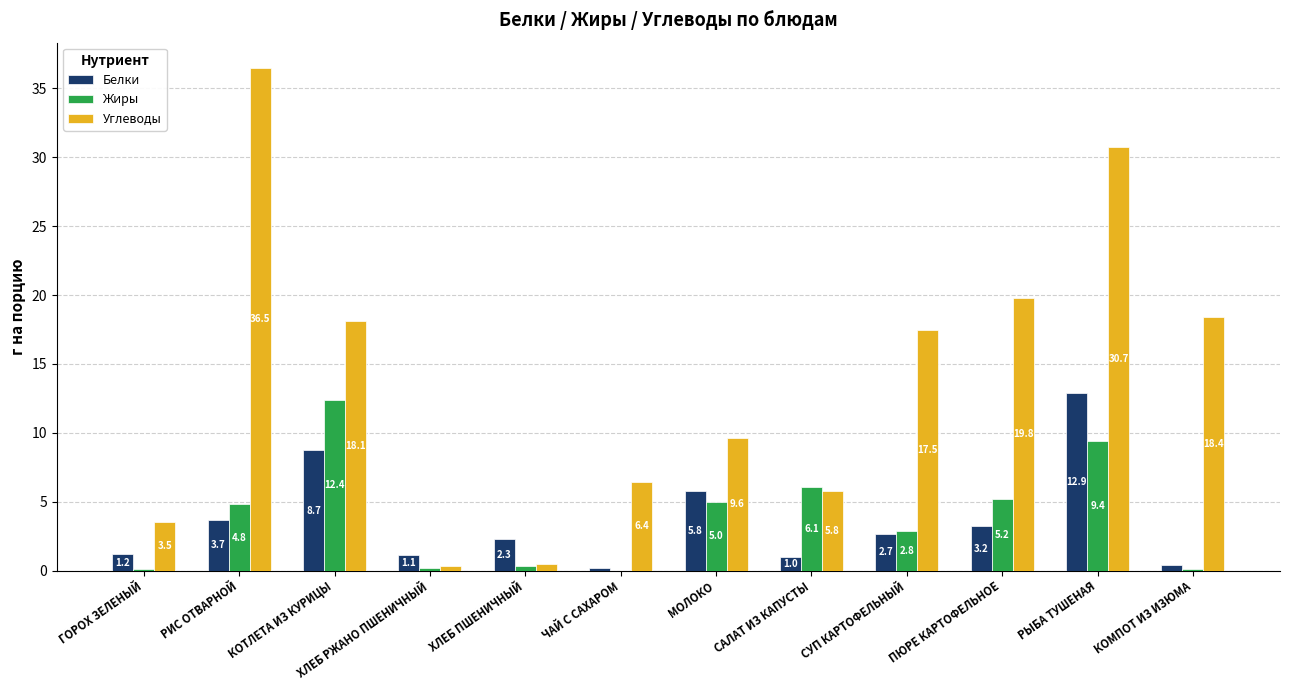

The value of Углеводы at КОТЛЕТА ИЗ КУРИЦЫ is 9.5. True or false?

False